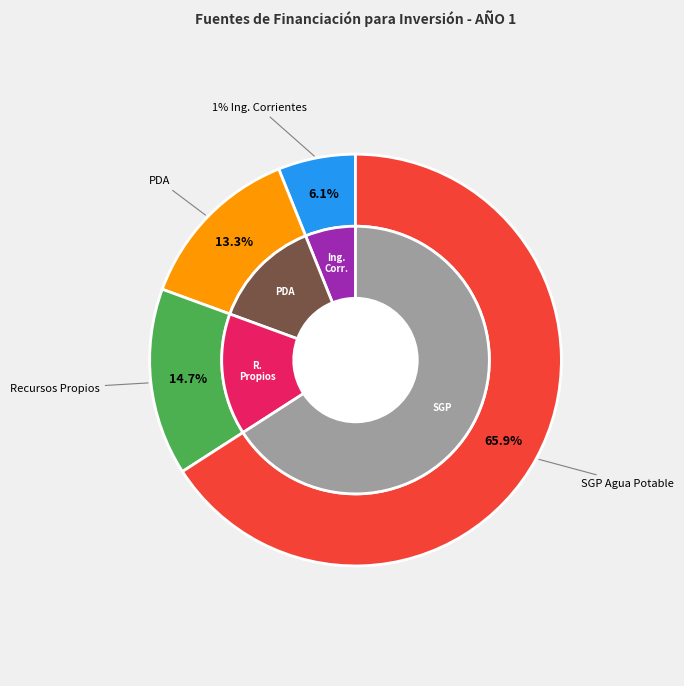

How many slices are in this pie chart?

4